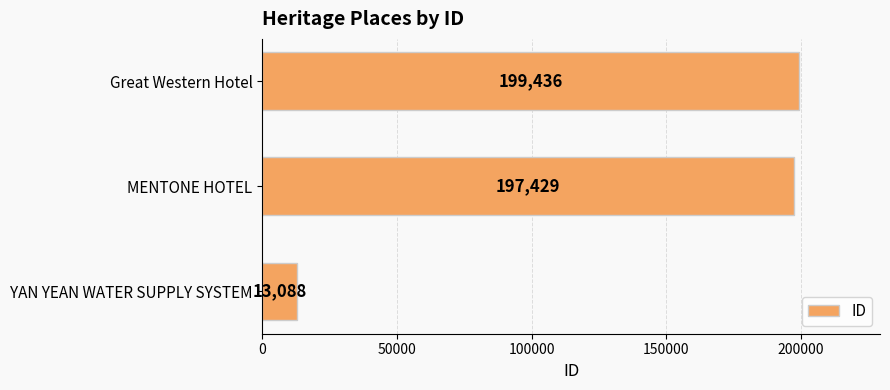

How many data points are less than 197429?

1